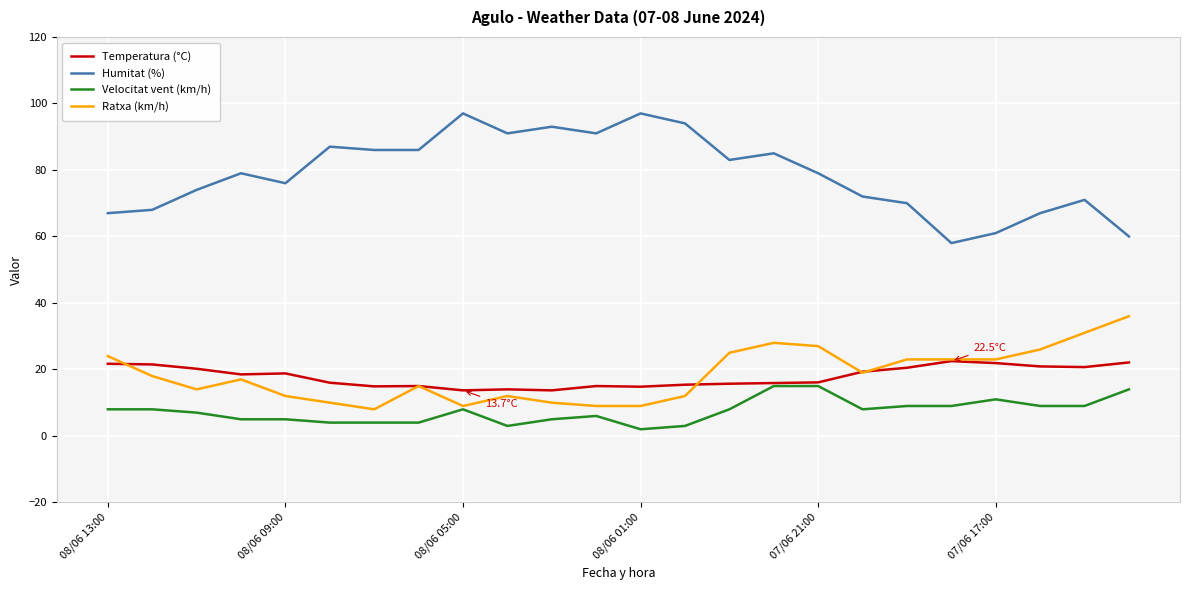

What is the maximum value for Humitat (%)?

97.0